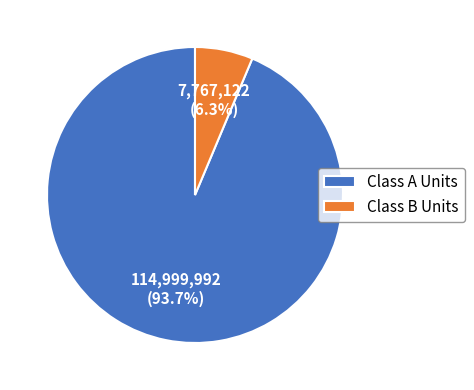

The Class A Units slice represents 99% of the pie. True or false?

False